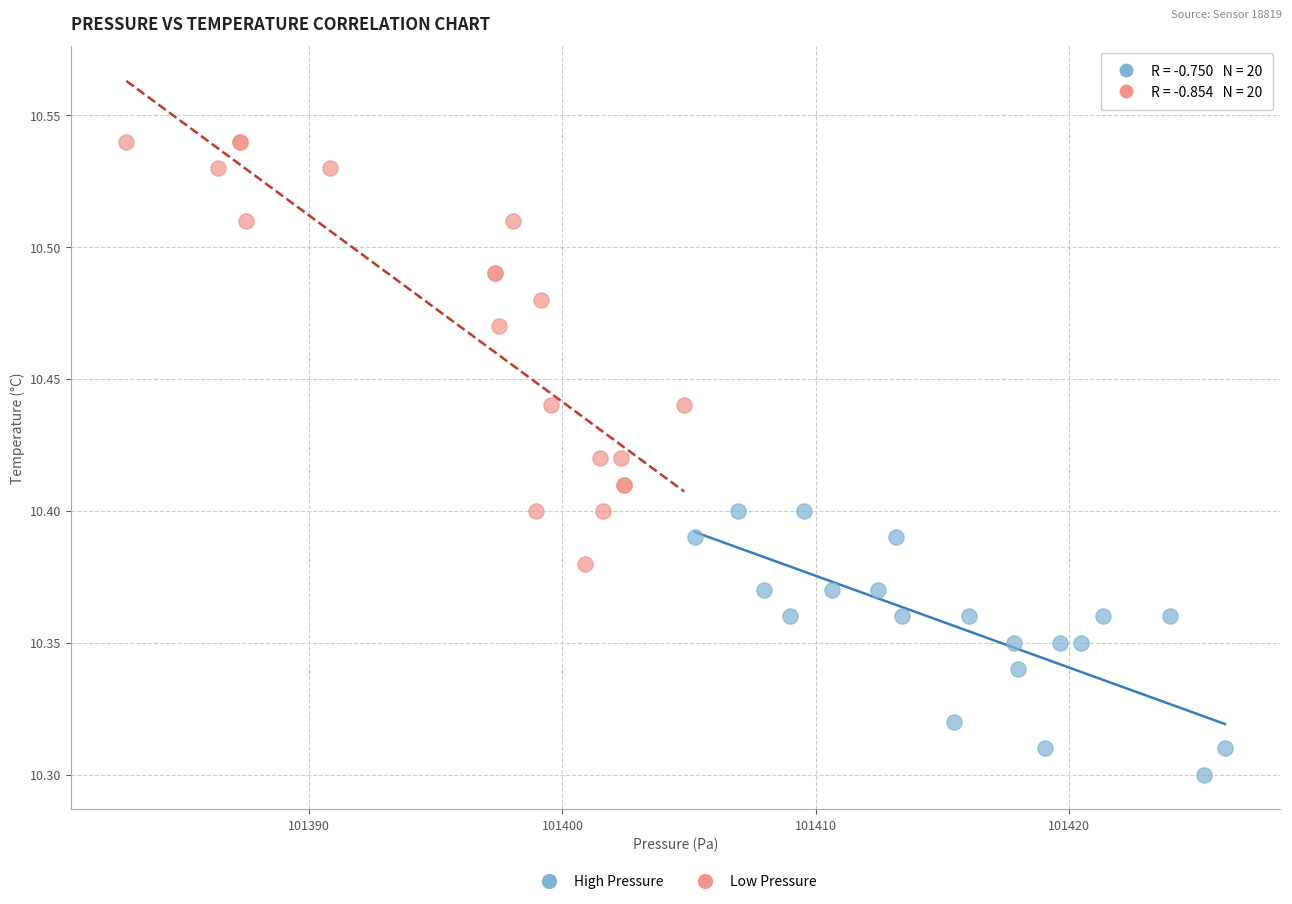

What are all the series names shown in the legend?

High Pressure, Low Pressure